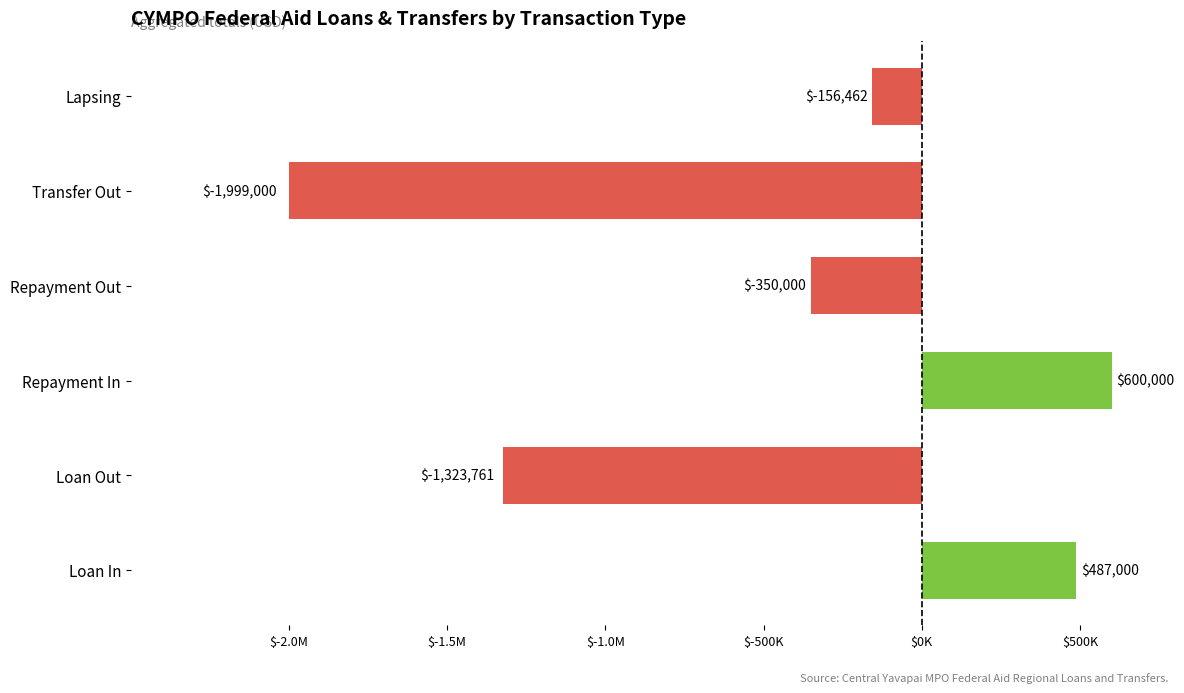

Does the chart contain any negative values?

Yes